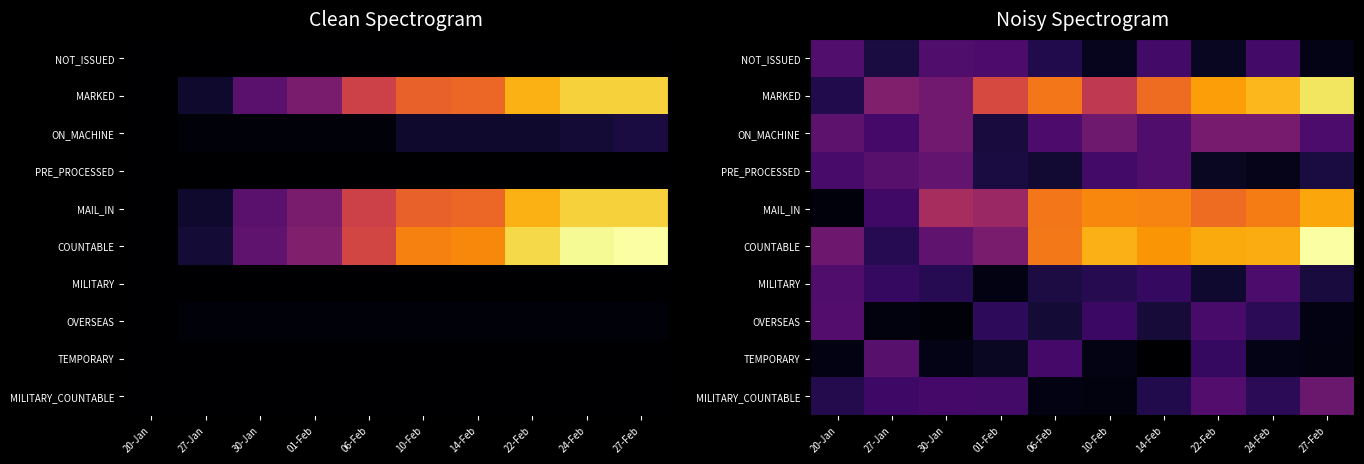

The value of MAIL_IN at 10-Feb is 57.5. True or false?

True